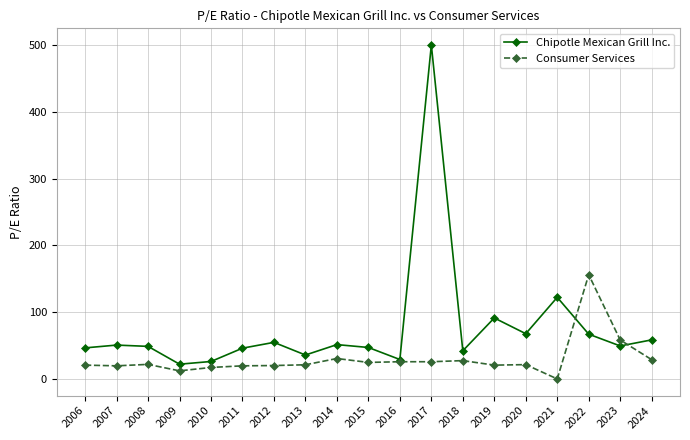

List the series in order of their peak value, highest first.

Chipotle Mexican Grill Inc., Consumer Services